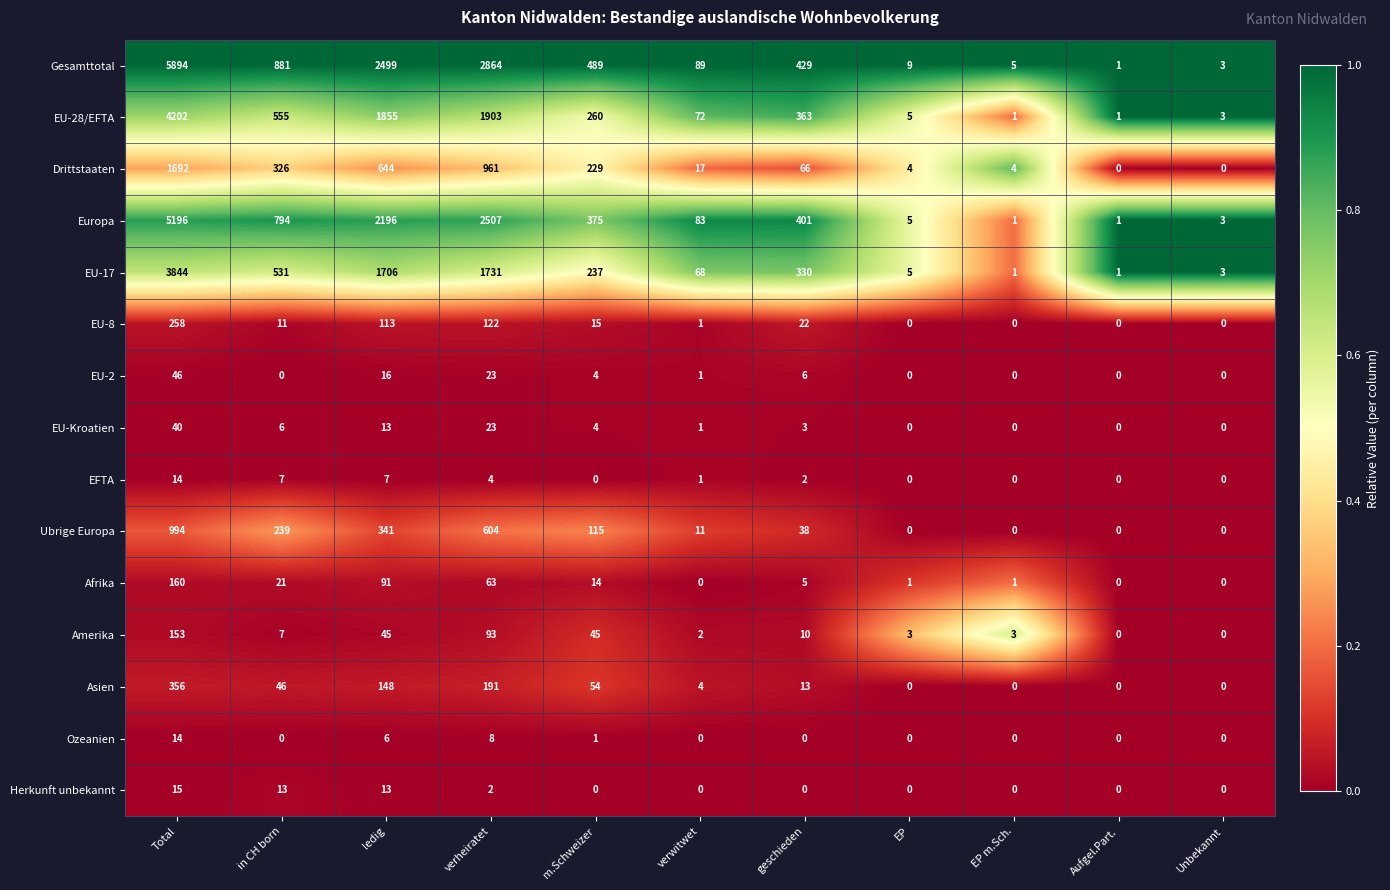

What is the sum of all Herkunft unbekannt values?

43